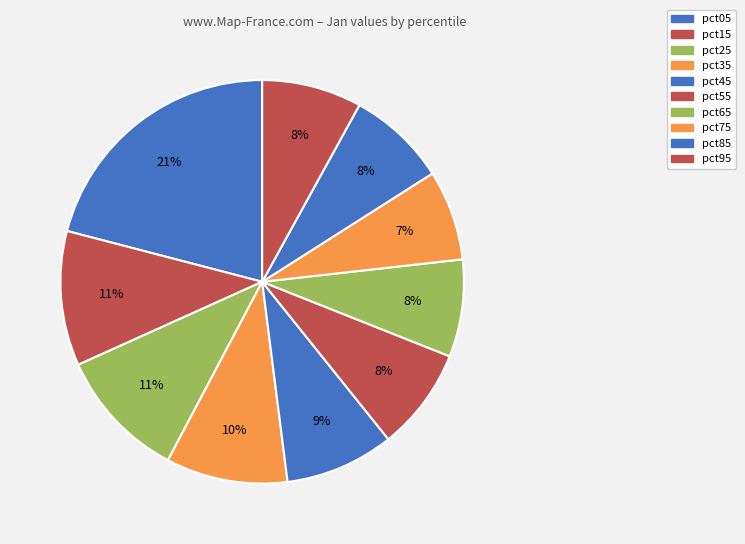

What percentage do pct95 and pct45 together represent?

16.7%